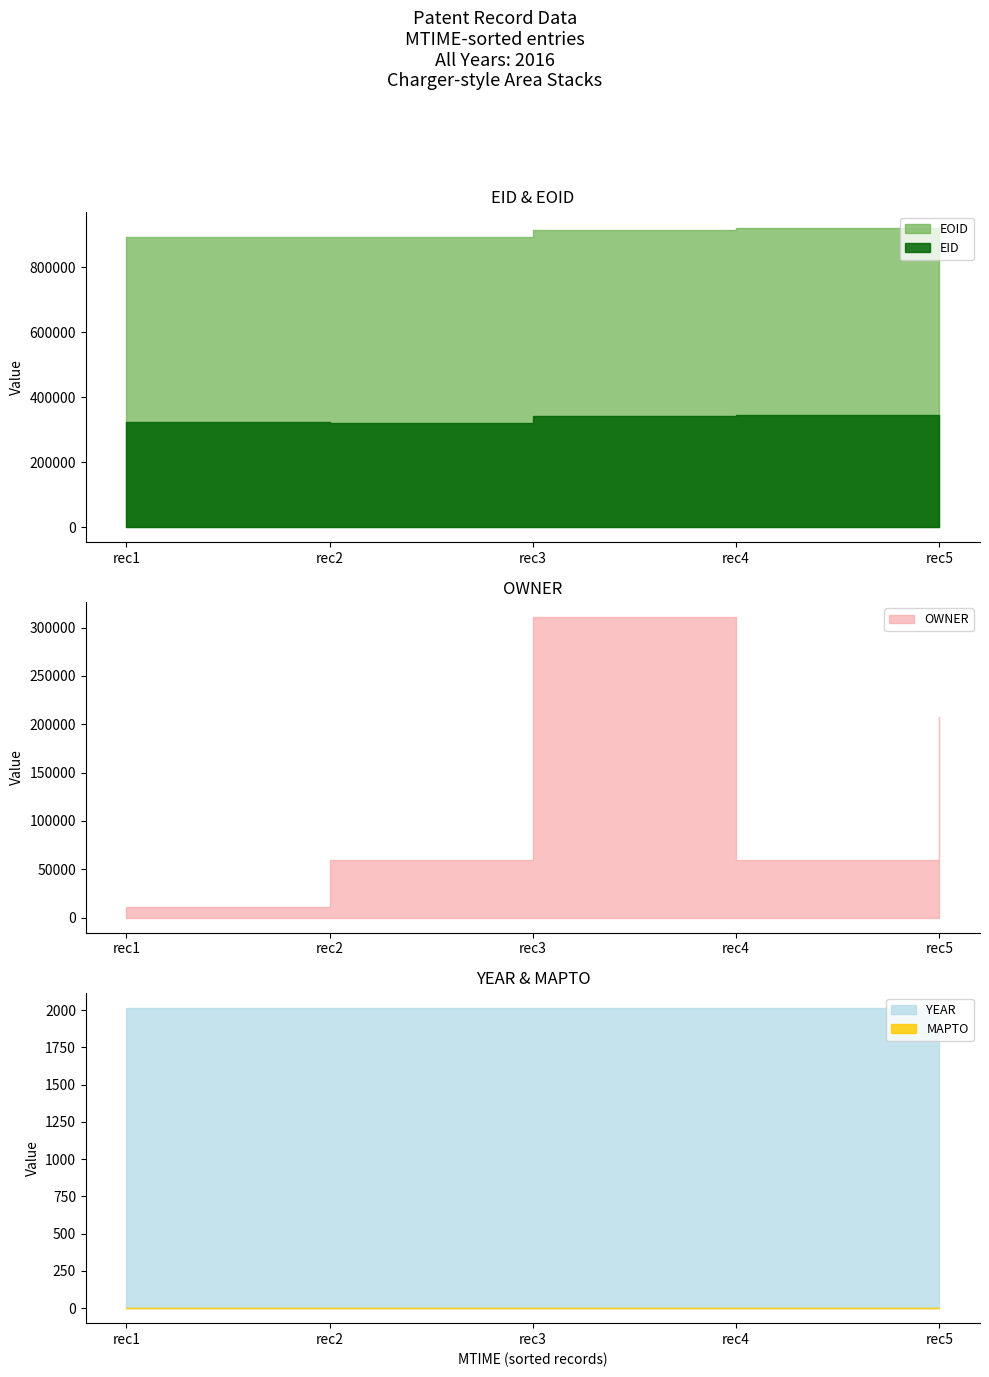

At how many categories does at least one series exceed 899819?

3